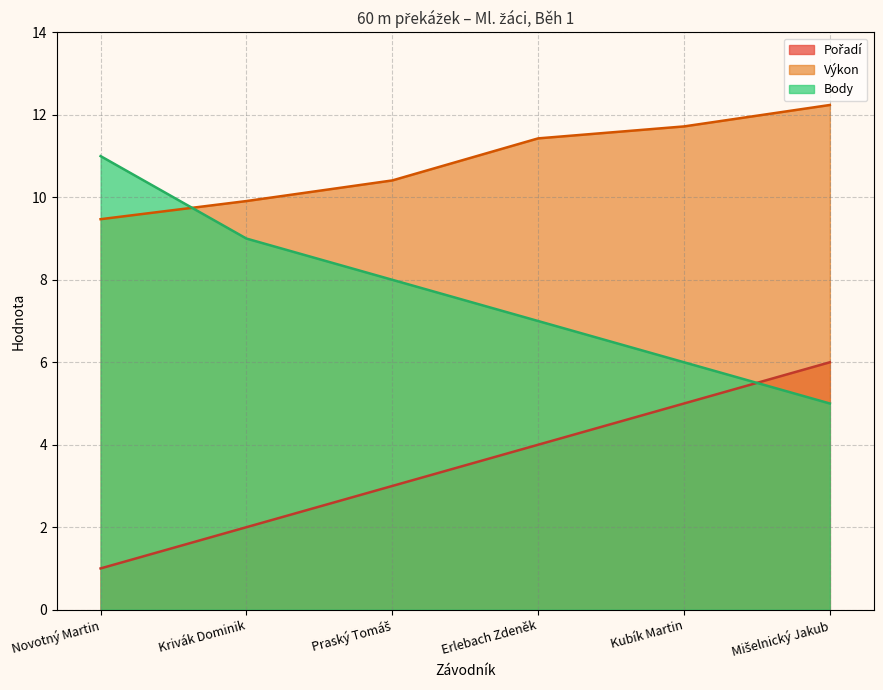

The Výkon series shows 12.2 at Mišelnický Jakub. True or false?

True